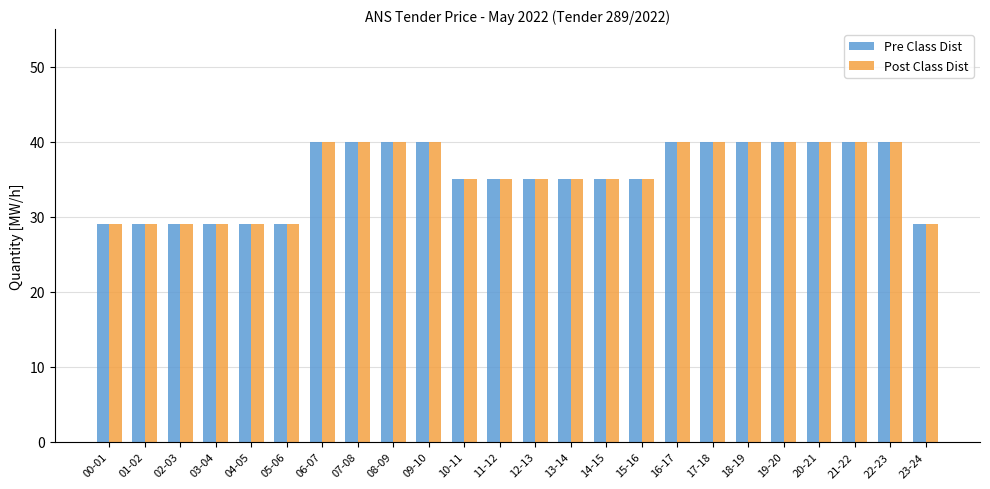

What is the label of the 12th bar from the left?

11-12